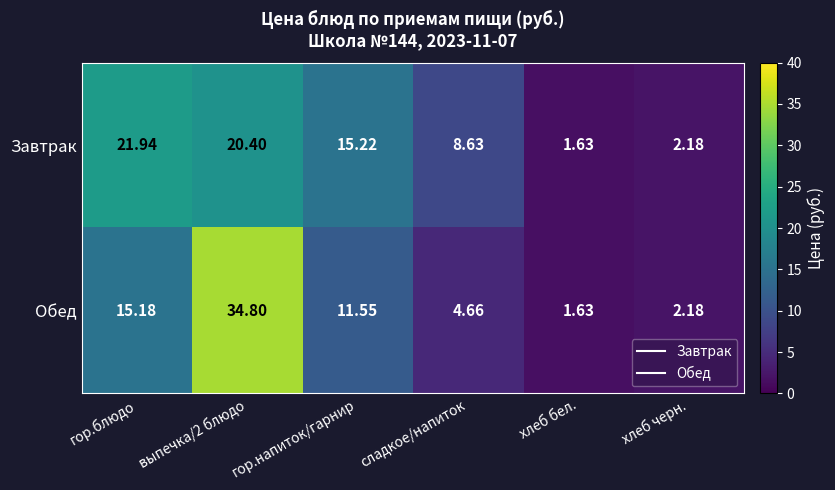

Where is Обед nearest to the value 18?

гор.блюдо